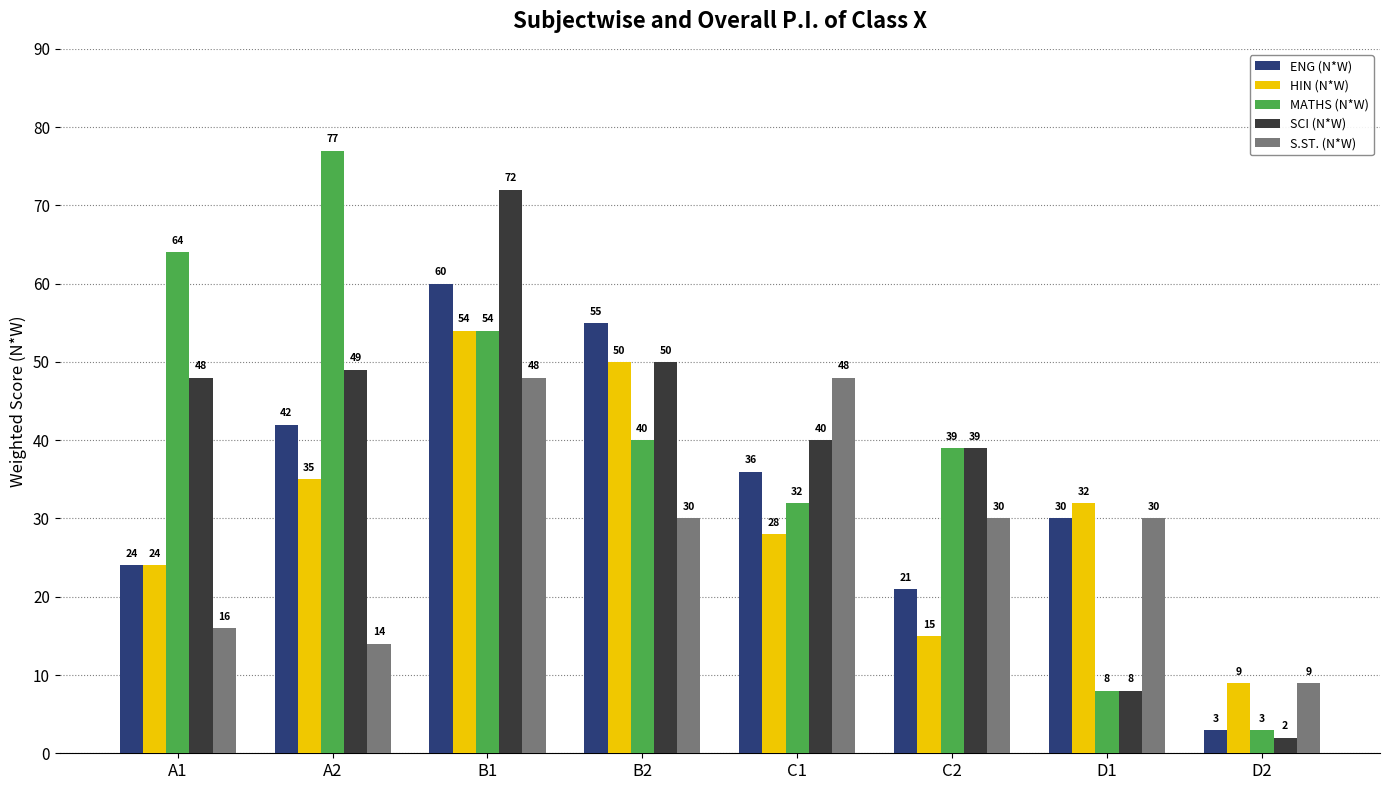

Which series has the widest spread of values?

MATHS (N*W)